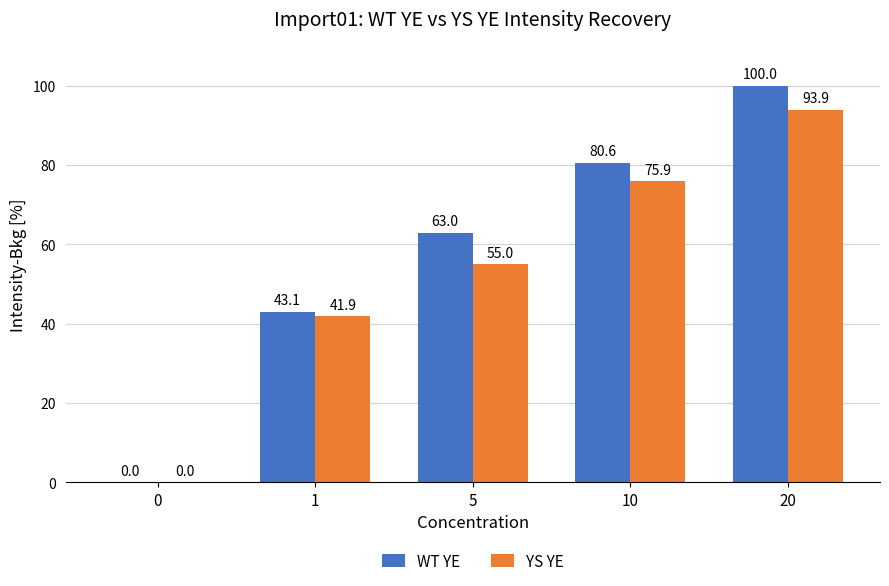

Are the bars grouped side by side (vs. stacked)?

Yes